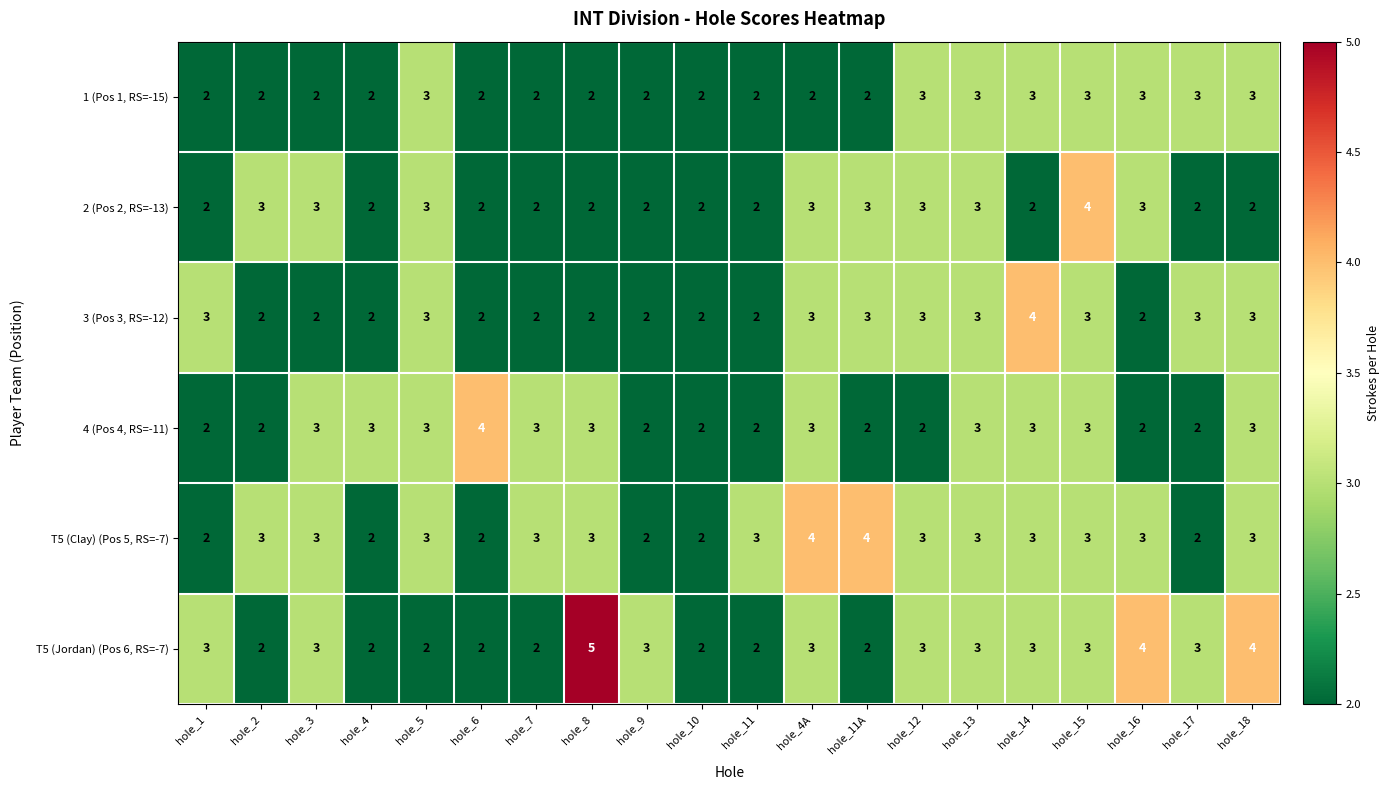

What is the sum of the T5 (Jordan) (Pos 6, RS=-7) values at hole_15 and hole_12?

6